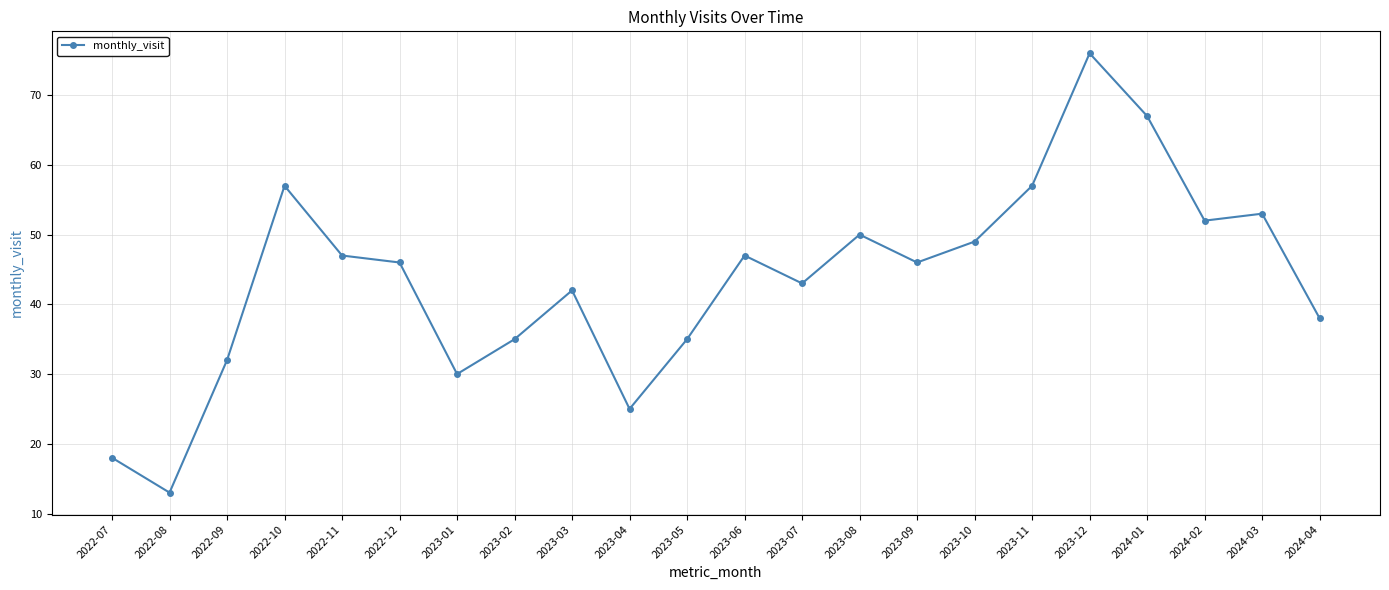

At which label does the data first exceed 46?

2022-10